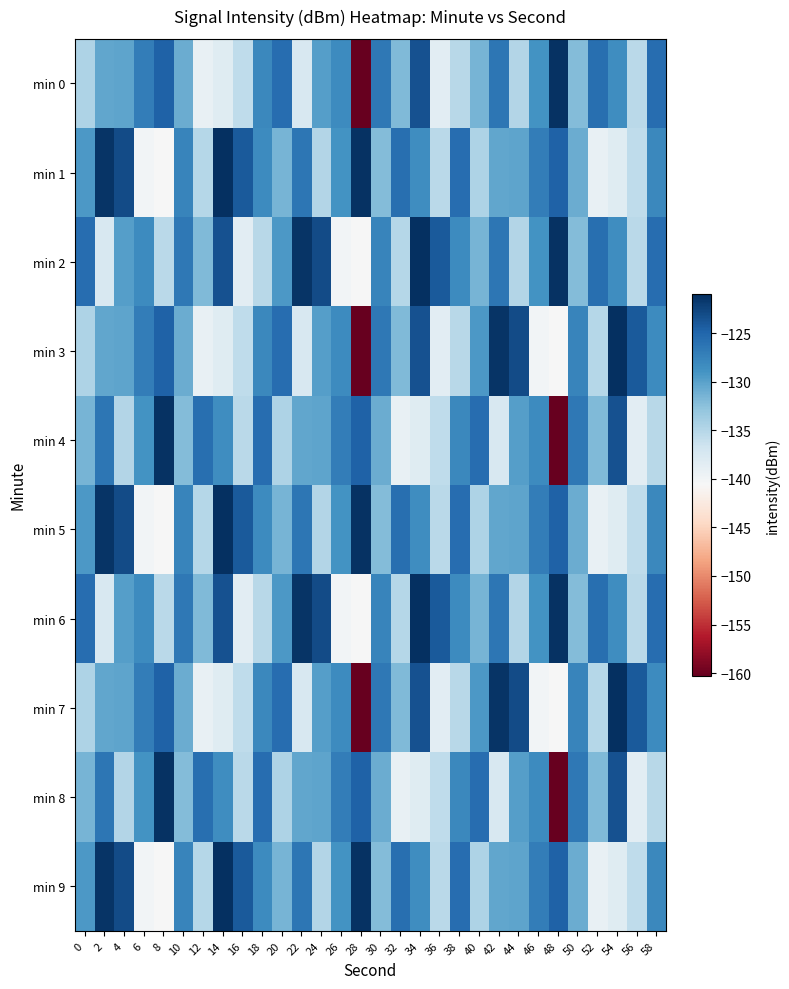

Rank the series at 24 from highest to lowest value.

min 2, min 6, min 0, min 3, min 7, min 4, min 8, min 1, min 5, min 9